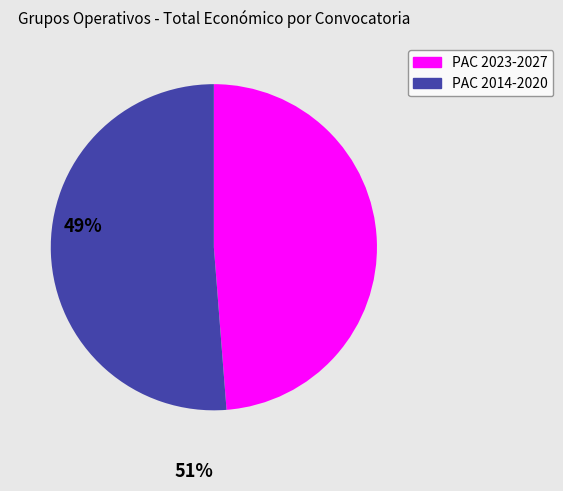

Is there any slice that represents more than half of the pie?

Yes